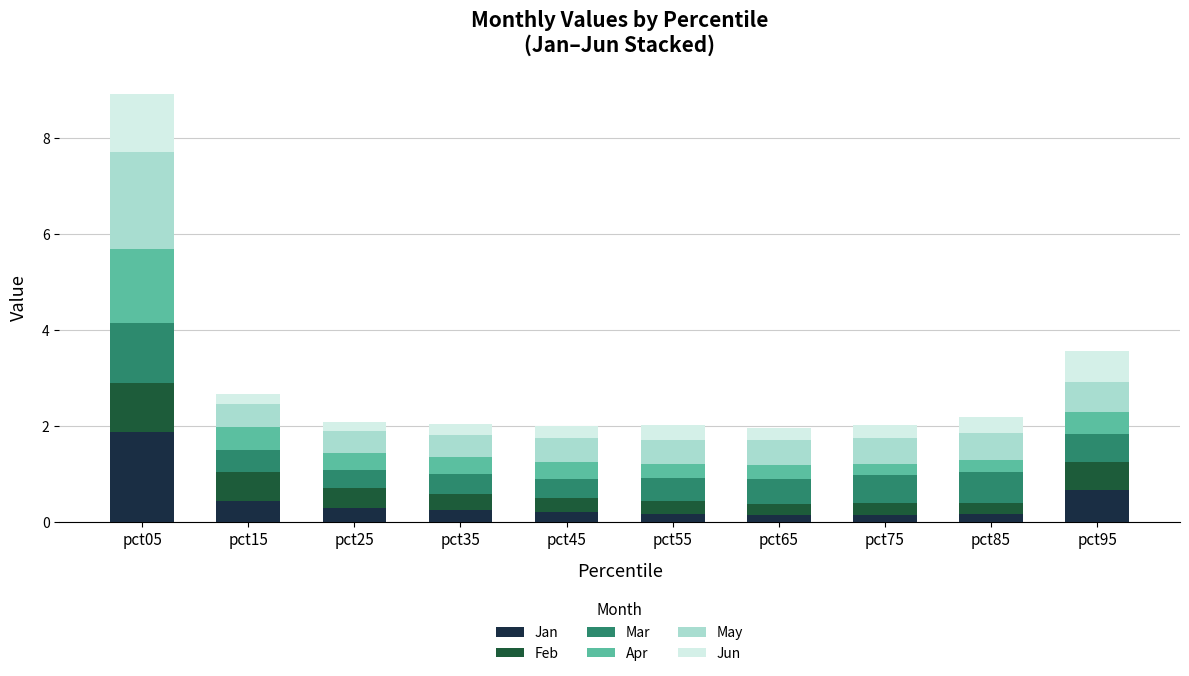

What is the total value across all series at pct45?

2.0